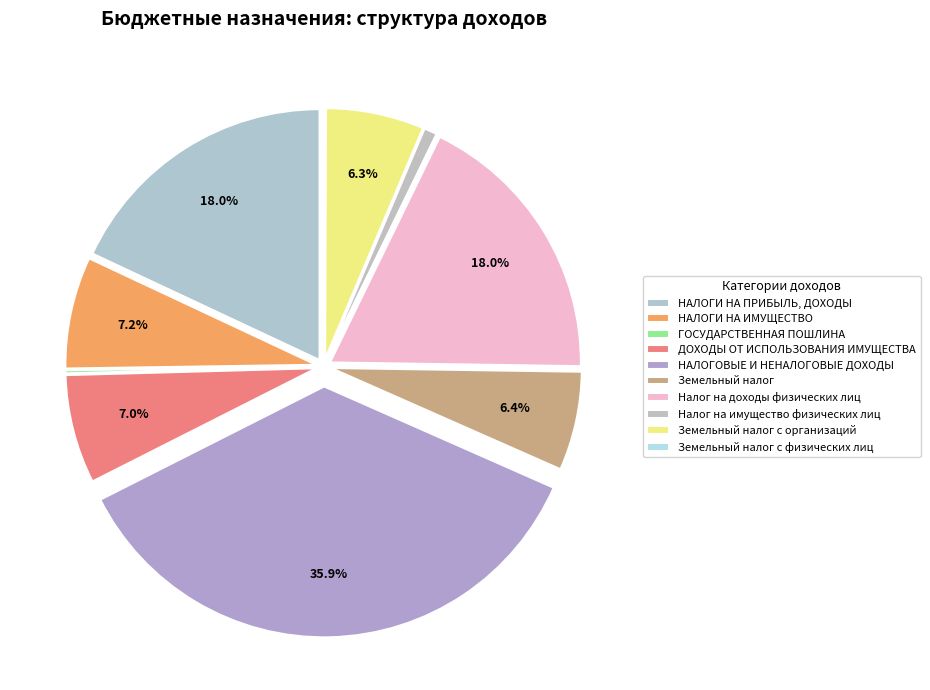

How many segments does this pie chart have?

10